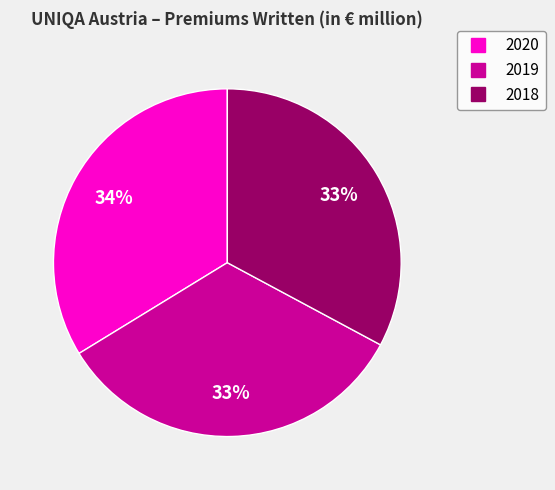

To the nearest percent, what is the difference between the largest and smallest slice percentages?

1%